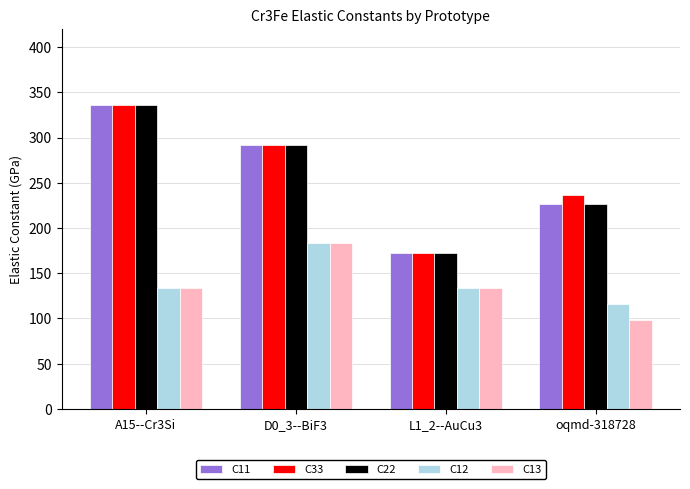

List the labels in order of C22 value, largest first.

A15--Cr3Si, D0_3--BiF3, oqmd-318728, L1_2--AuCu3